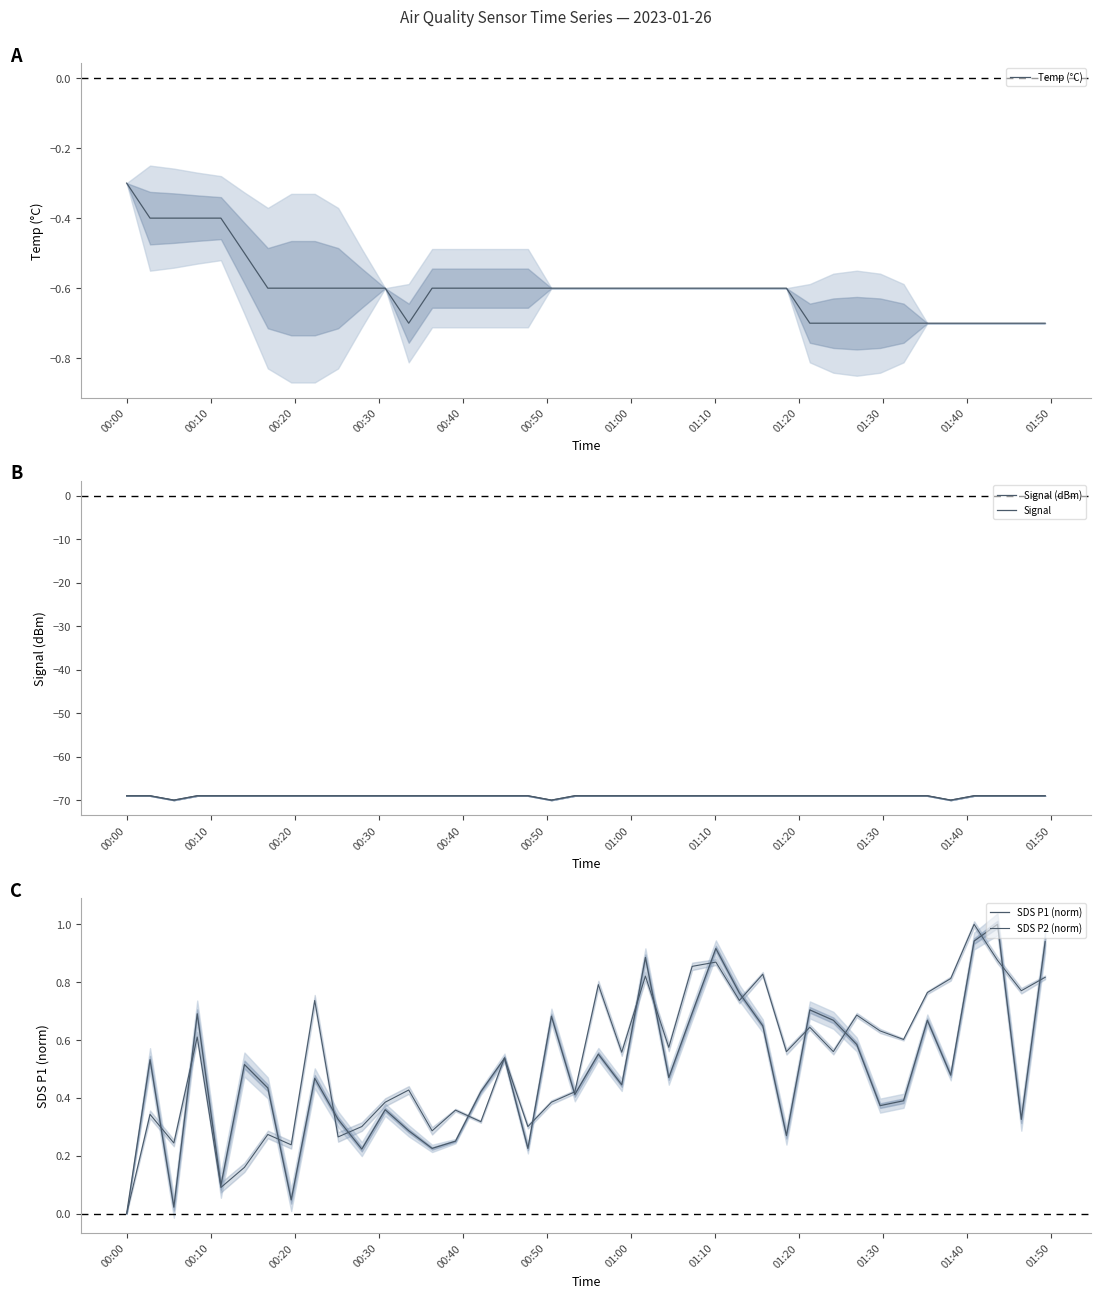

Which series has the widest spread of values?

Signal (dBm)